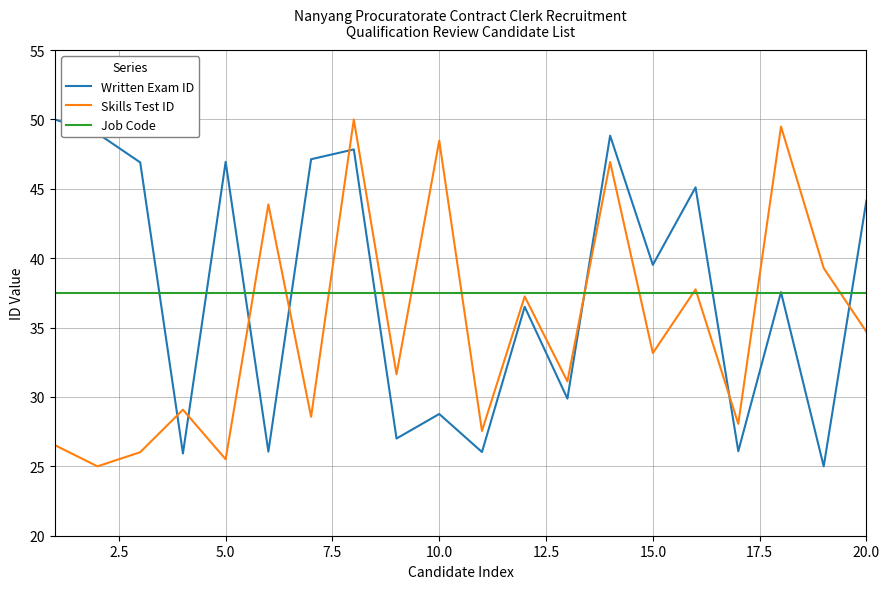

How many intersections are there between Skills Test ID and Written Exam ID?

8